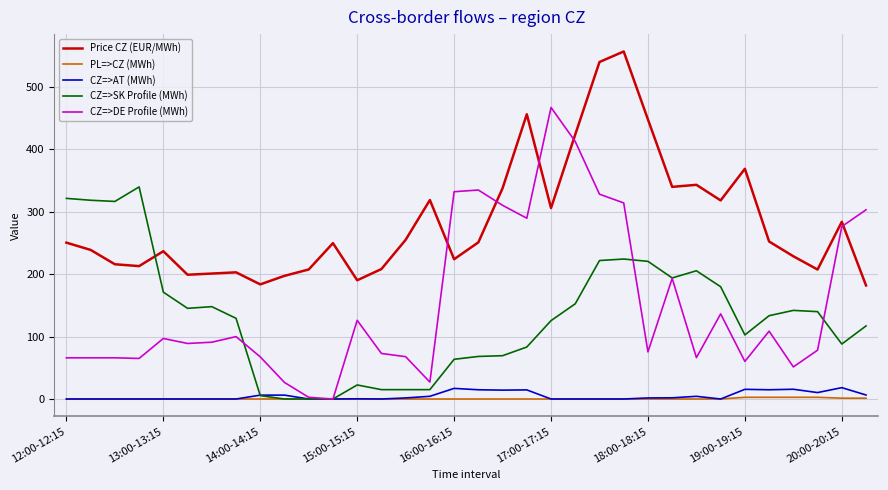

Which series has the largest total across all categories?

Price CZ (EUR/MWh)